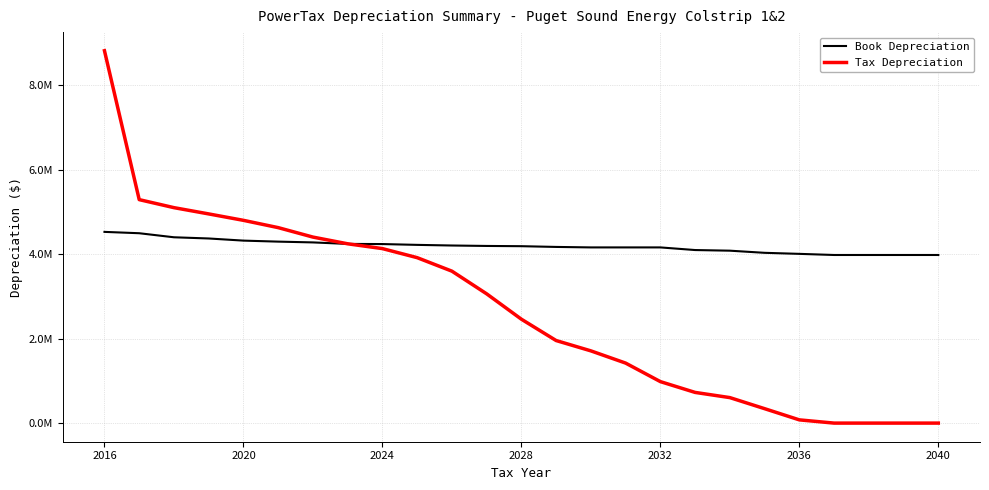

Is this an area chart (filled region under the line)?

No